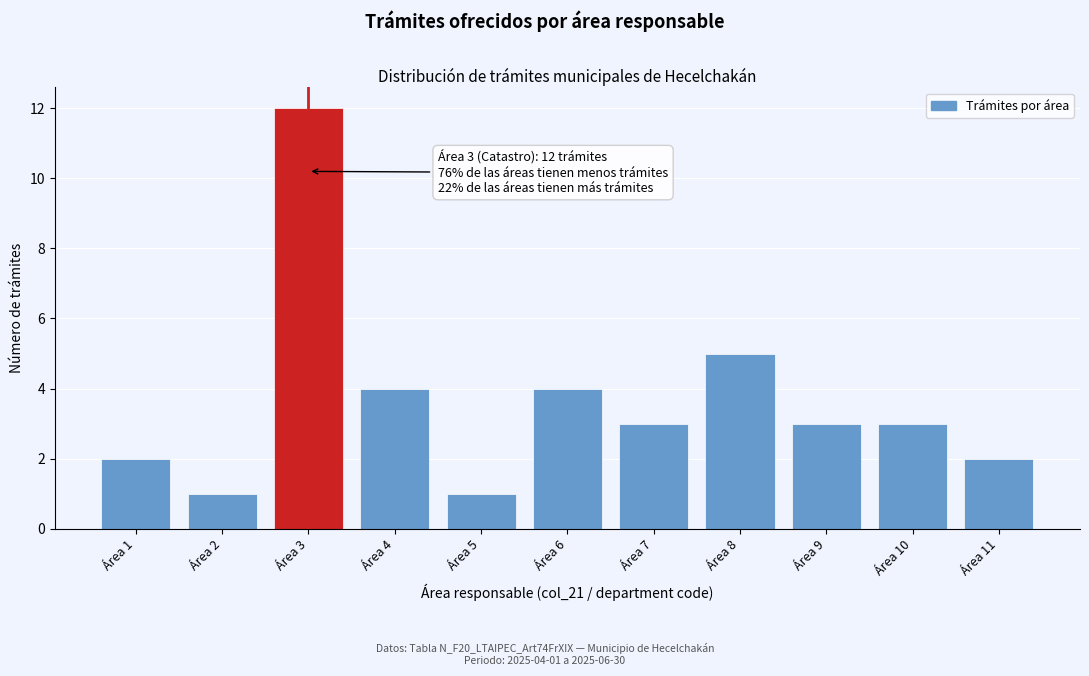

Reading left to right, extract all data points from this chart.

2	1	12	4	1	4	3	5	3	3	2